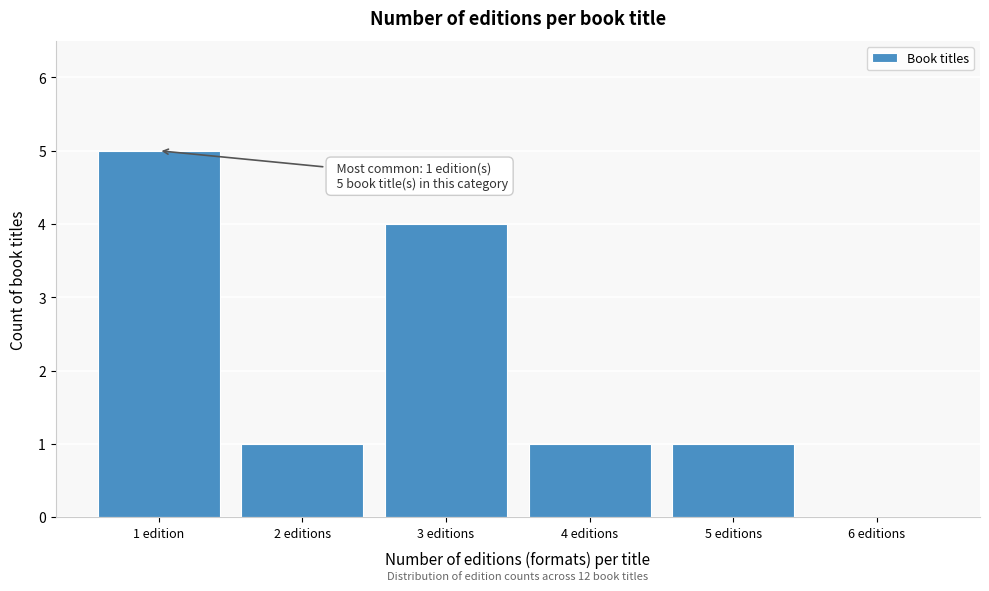

Reading right to left, list all the values displayed in this chart.

6 editions=0	5 editions=1	4 editions=1	3 editions=4	2 editions=1	1 edition=5